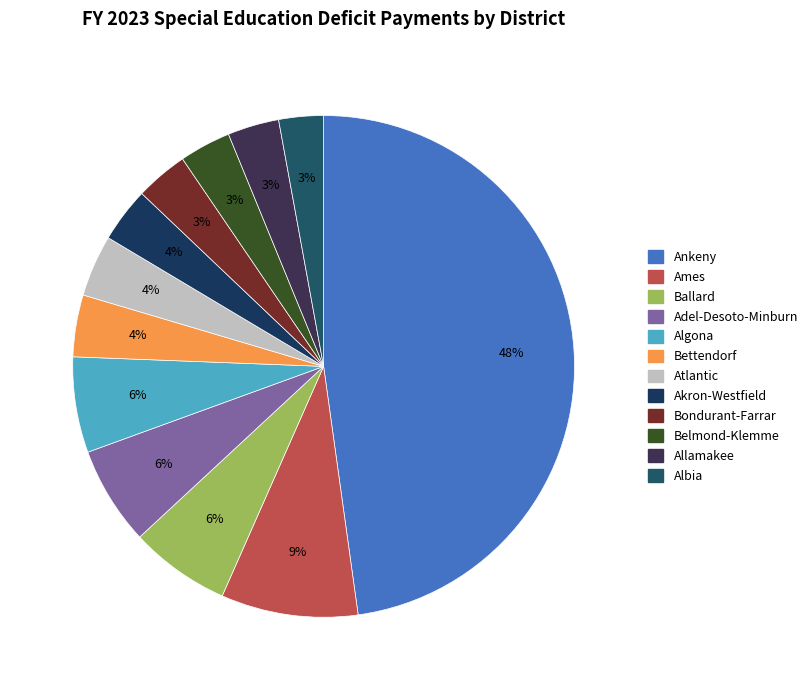

How many slices are in this pie chart?

12